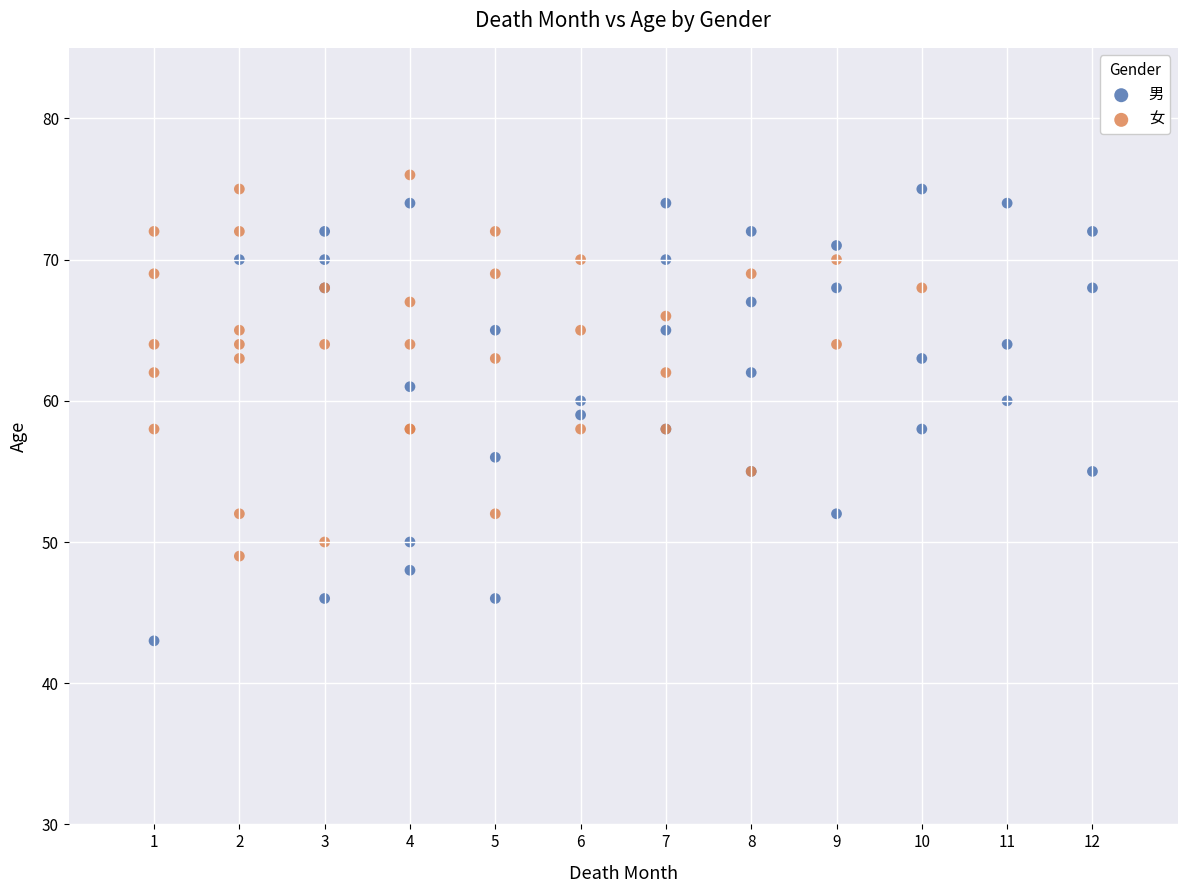

Which series has the widest spread of Y values?

男